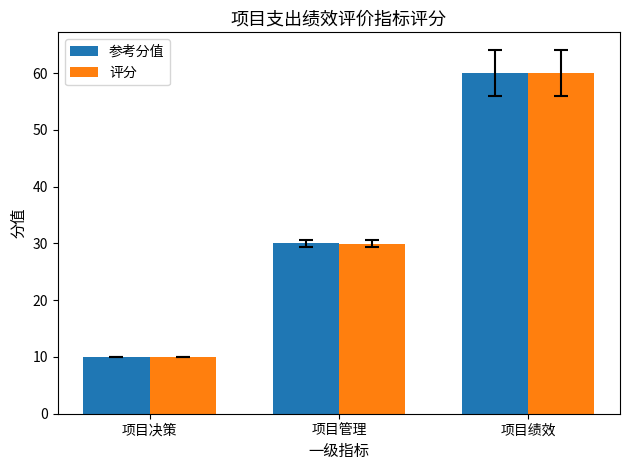

What is the total value across all series at 项目管理?

60.0